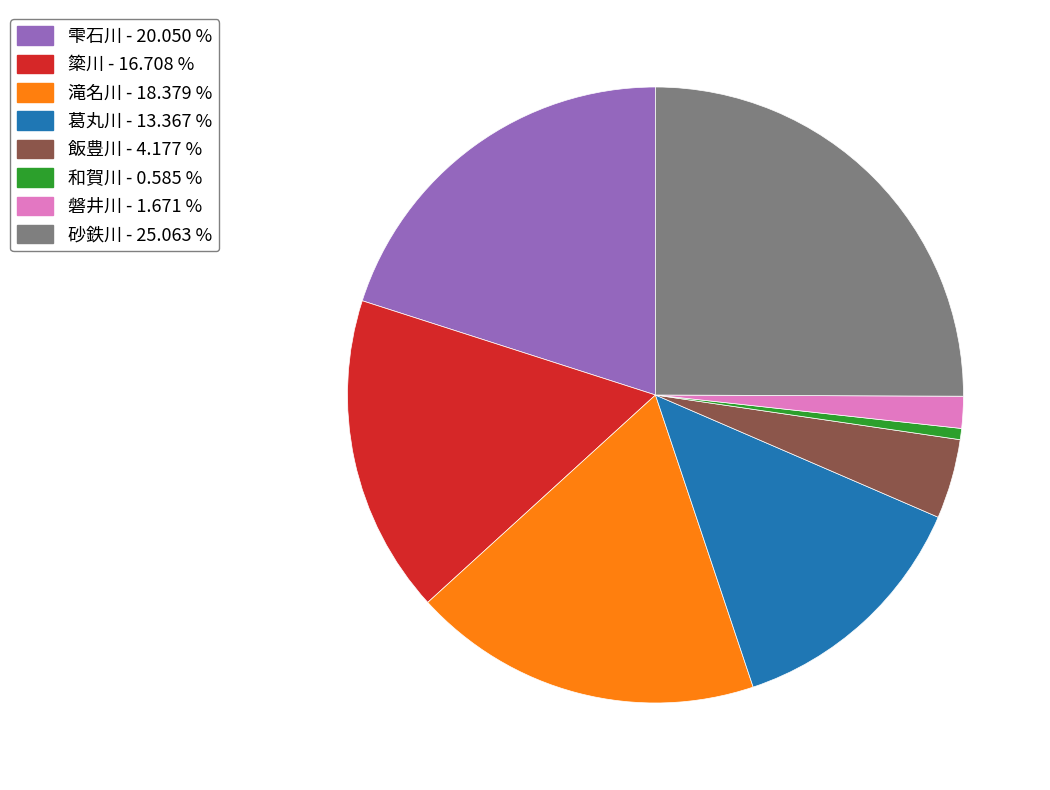

Is it true that 飯豊川 is 4% of the pie?

True